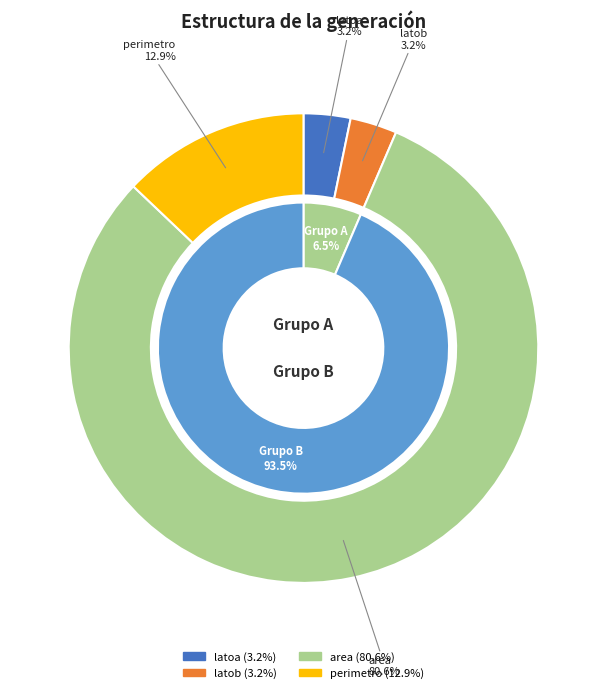

Does latoa represent more than half of the total?

No